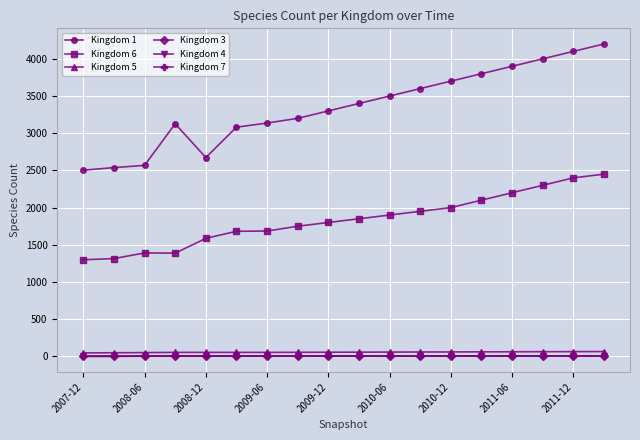

Count the number of data series in this chart.

6